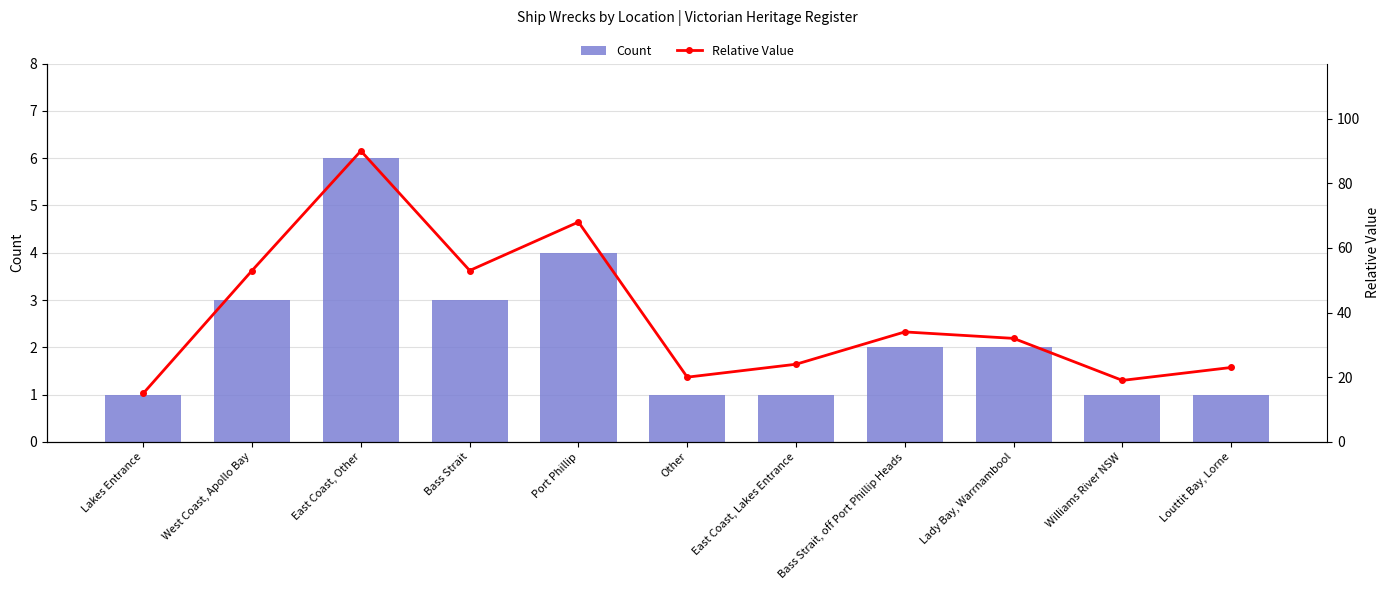

What value does the Count series have at East Coast, Lakes Entrance?

1